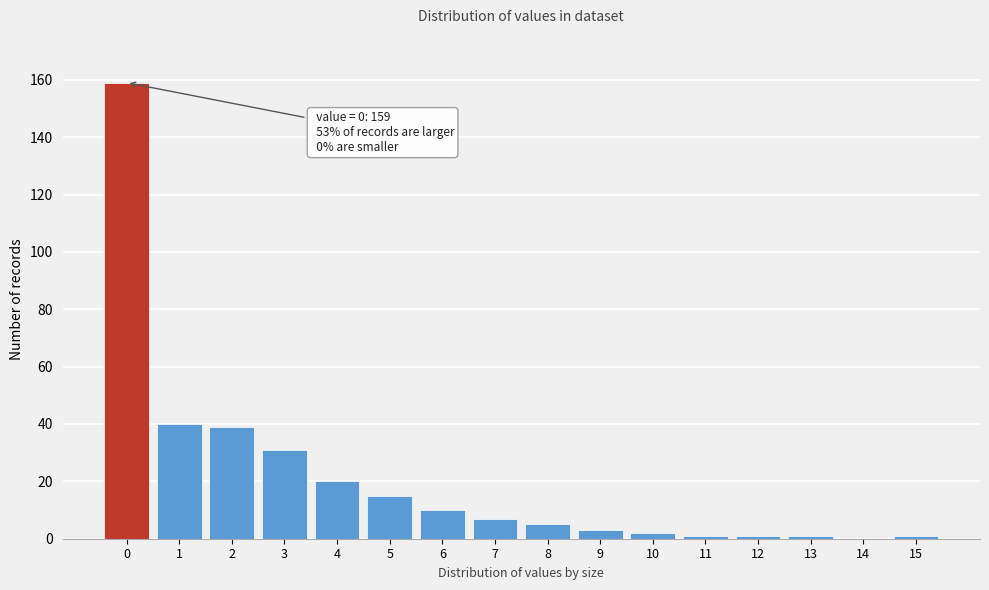

Reading left to right, transcribe all the data shown in this chart.

0=159	1=40	2=39	3=31	4=20	5=15	6=10	7=7	8=5	9=3	10=2	11=1	12=1	13=1	14=0	15=1